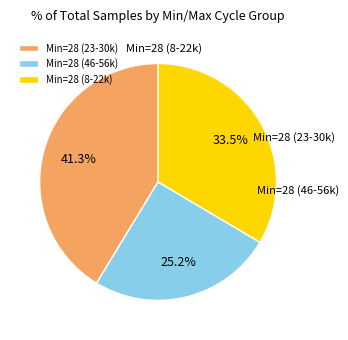

Which category has the biggest portion of the pie?

Min=28 (23-30k)